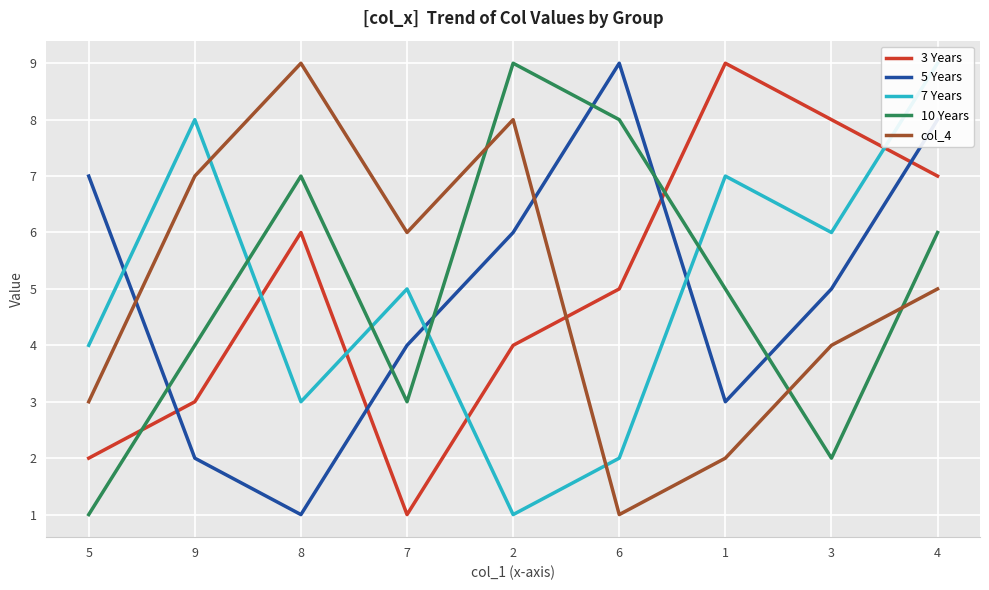

Which category has the lowest value in the col_4 series?

6